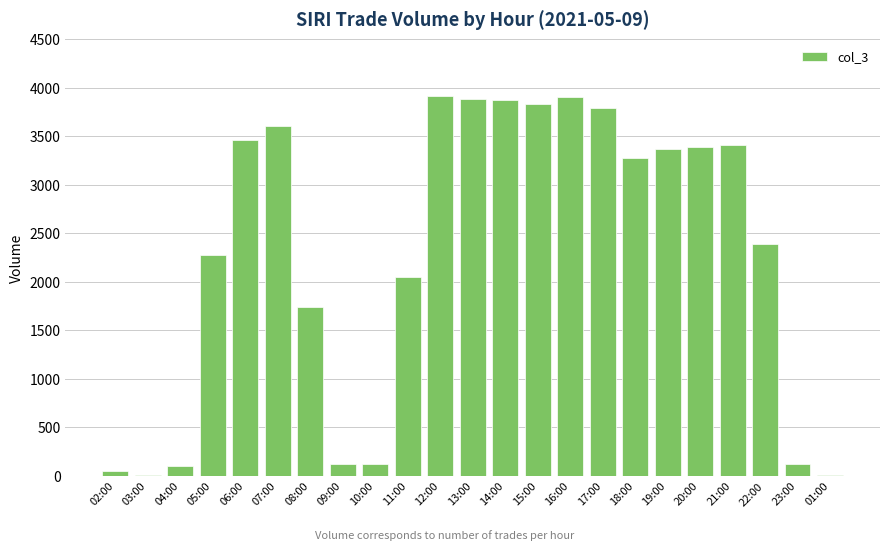

True or false: the data shows 1737 at 08:00.

True